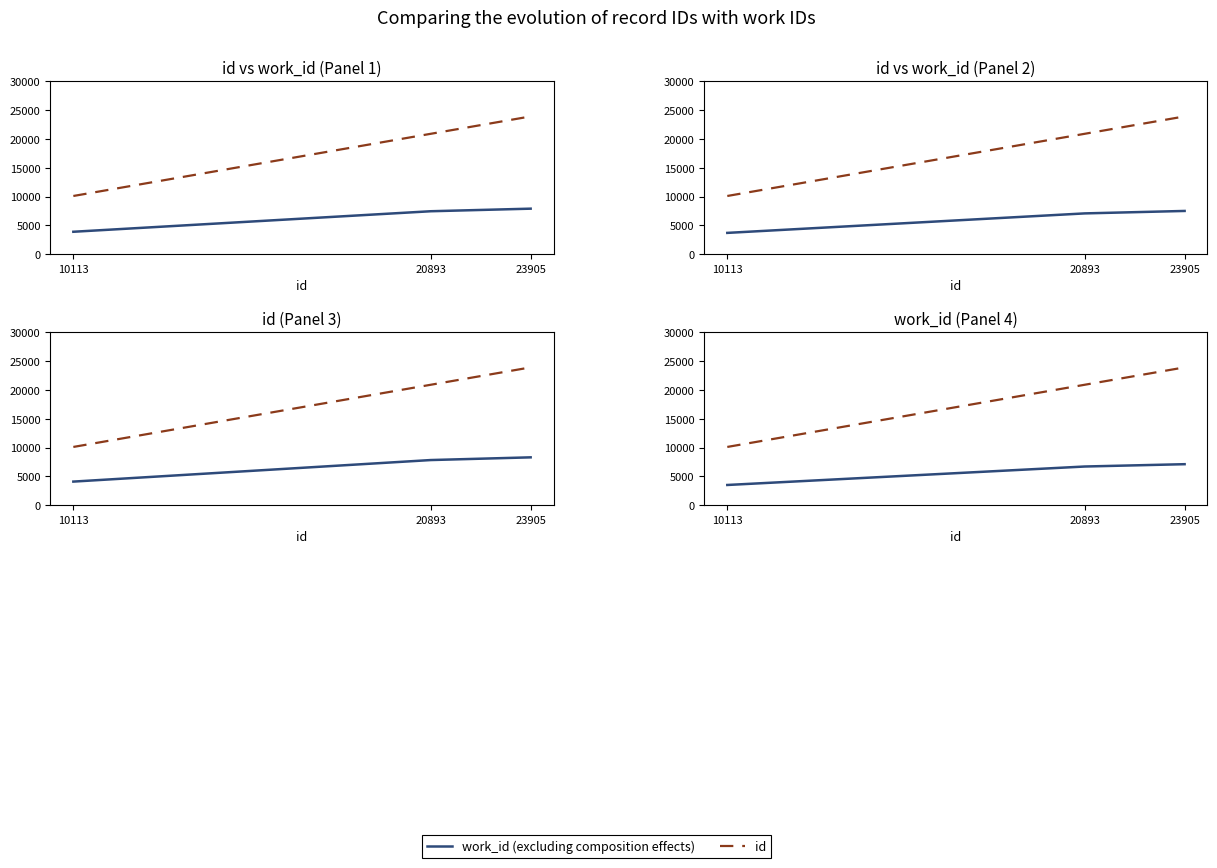

At which category is the sum across all series the highest?

23905